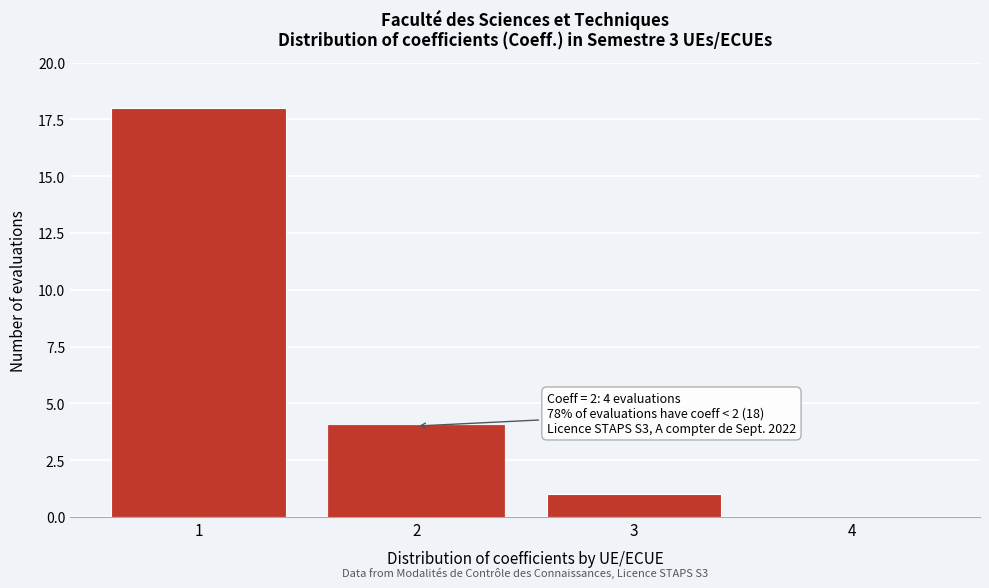

Reading left to right, list all the values displayed in this chart.

1=18	2=4	3=1	4=0